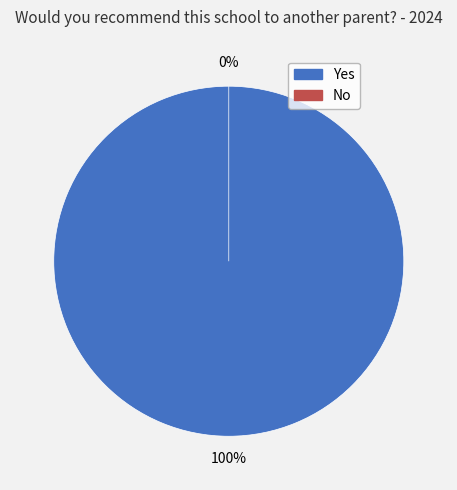

How much of the chart is everything except No?

100.0%